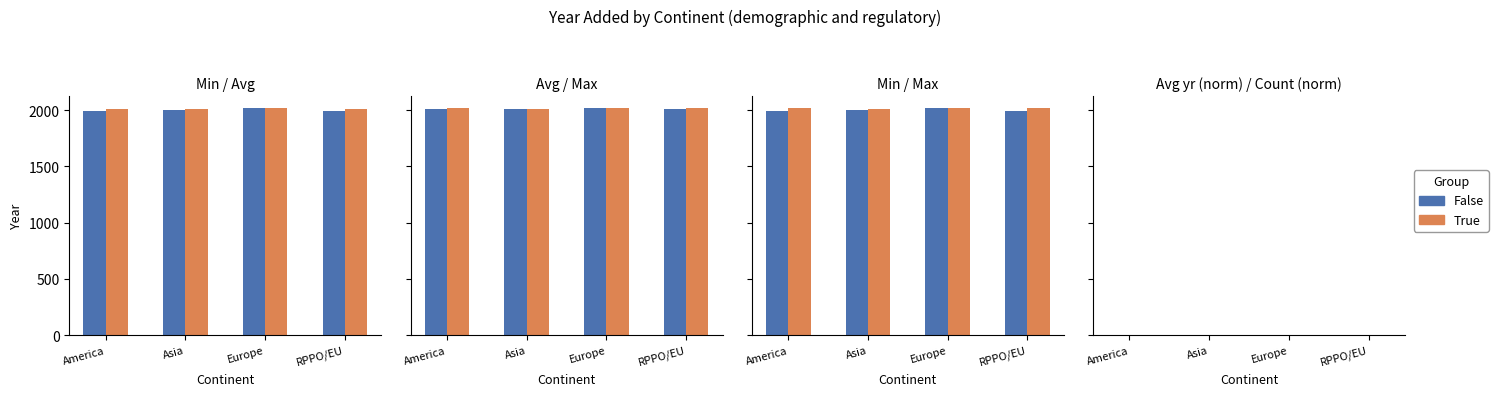

What is the difference between the second highest and minimum values in the False series?

0.1